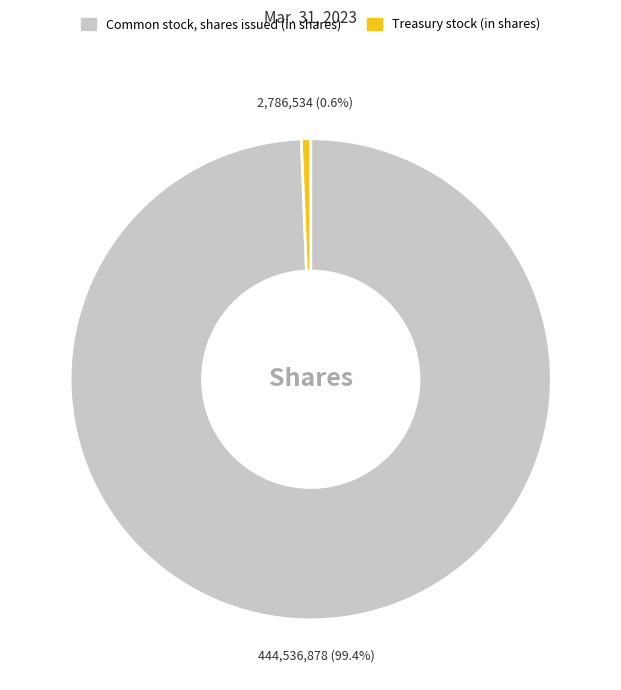

Rank the categories by value from lowest to highest.

Treasury stock (in shares), Common stock, shares issued (in shares)